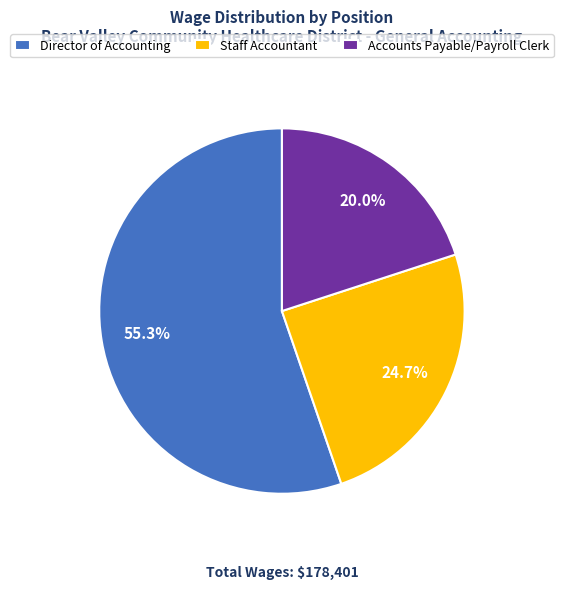

To the nearest percent, what is the average slice percentage?

33%